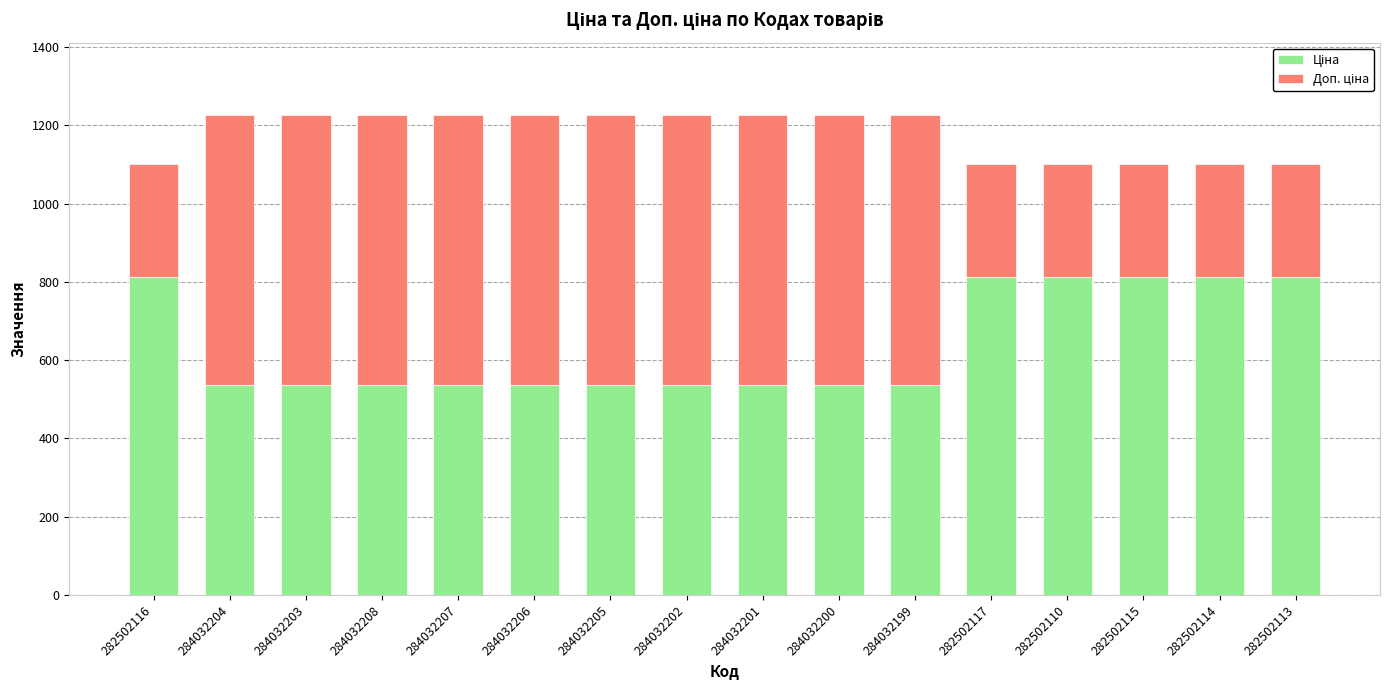

True or false: Доп. ціна has a value of 691.7 at 284032201.

True